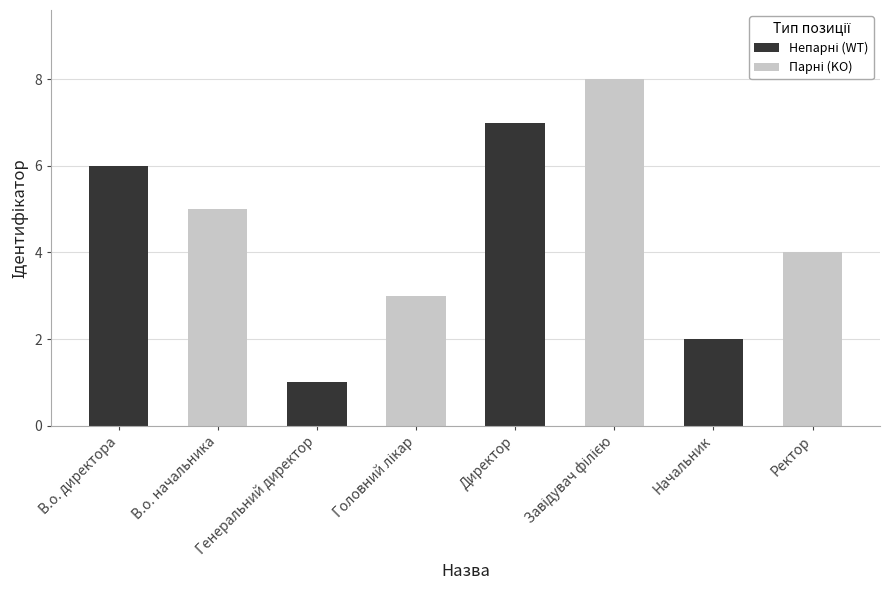

What is the total value across all series at Генеральний директор?

4